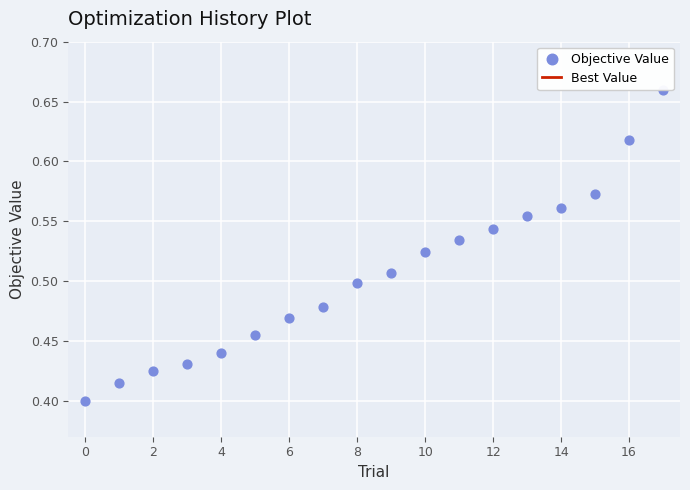

At how many categories does at least one series exceed 0?

18